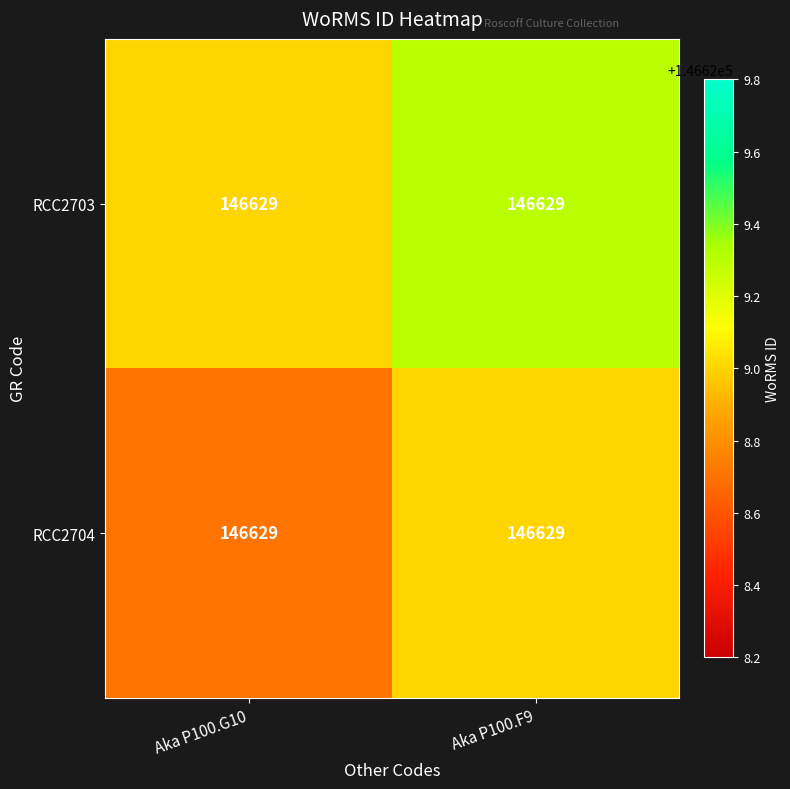

At how many categories does at least one series exceed 146628?

2